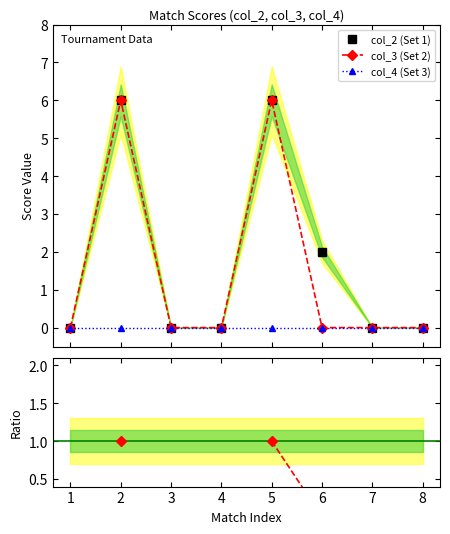

How many interior local peaks does the col_2 (Set 1) series have?

2